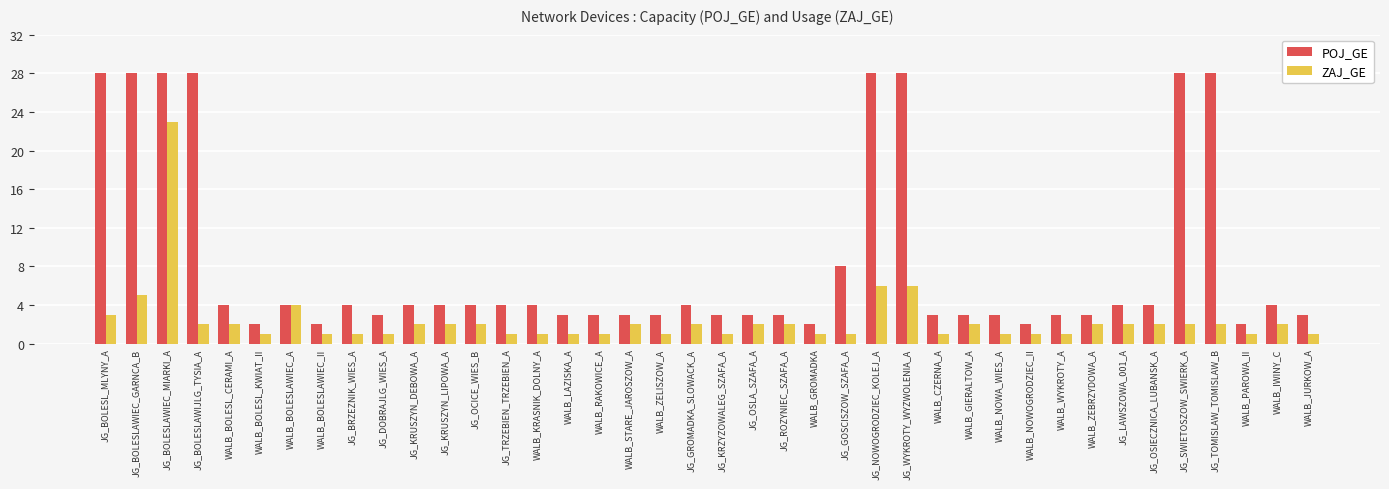

How many distinct data groups are displayed?

2